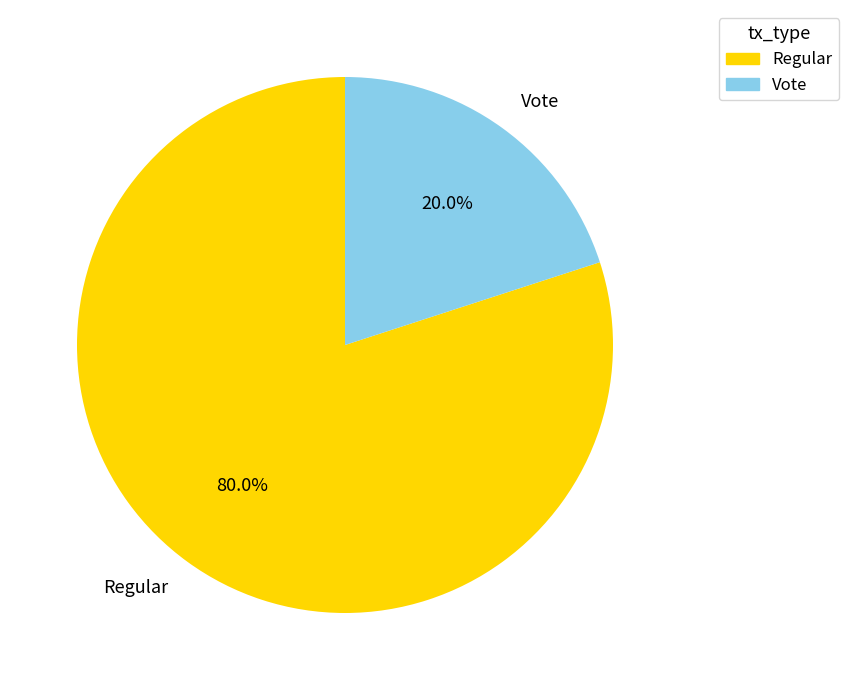

Count the number of slices in the pie.

2